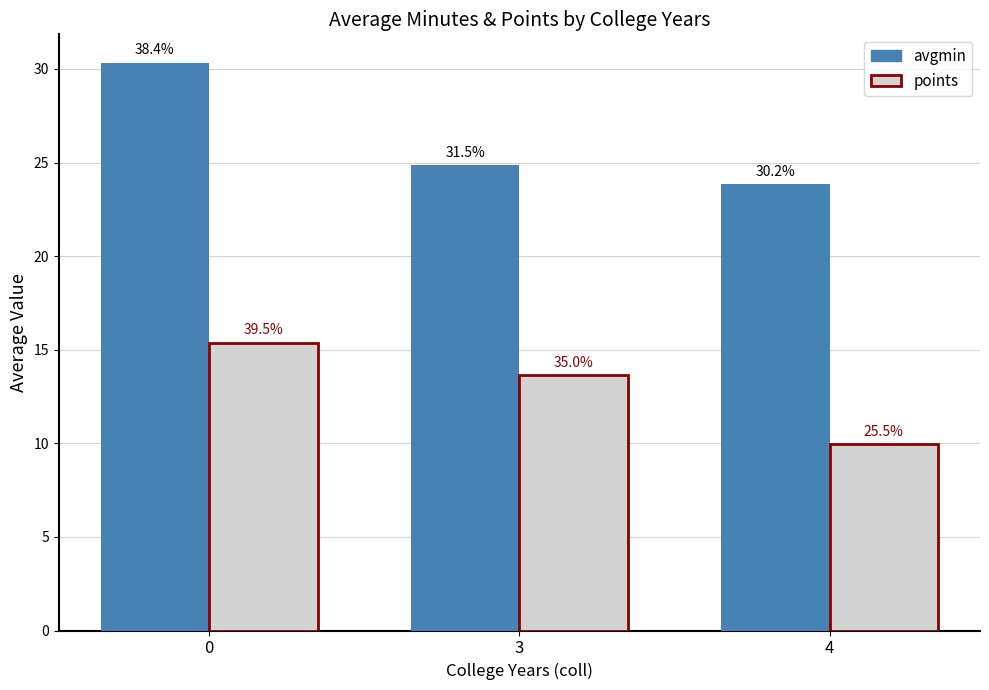

How many bars are there in each group?

2